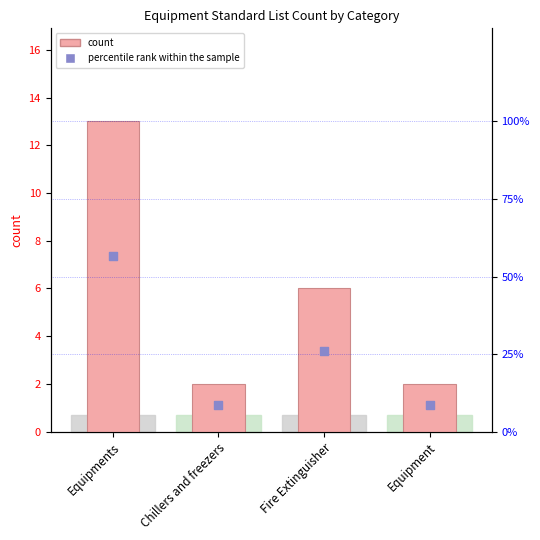

At how many categories does at least one series exceed 19?

2